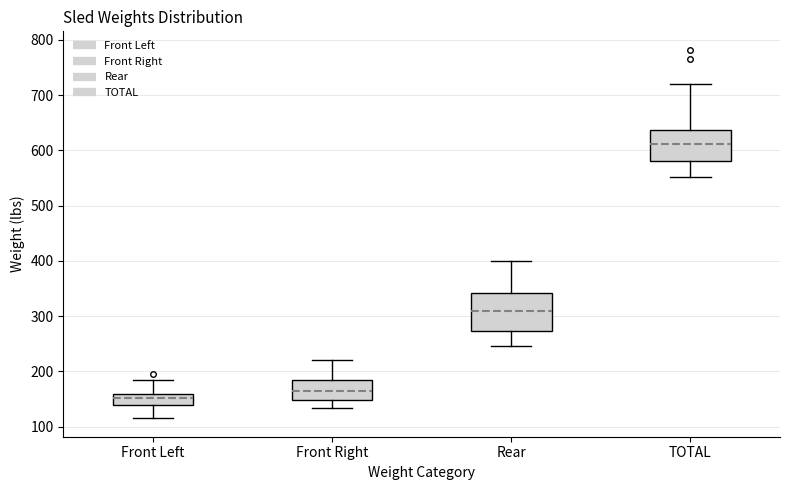

Reading left to right, read every box against the y-axis: the position of its median line, the range the box covers, and the ends of its whiskers. The values are not printed on the chart, so give them approximately, as read against the axis.

Front Left: median 150, box 140 to 160, whiskers 120 to 180
Front Right: median 160, box 150 to 180, whiskers 130 to 220
Rear: median 310, box 270 to 340, whiskers 250 to 400
TOTAL: median 610, box 580 to 640, whiskers 550 to 720